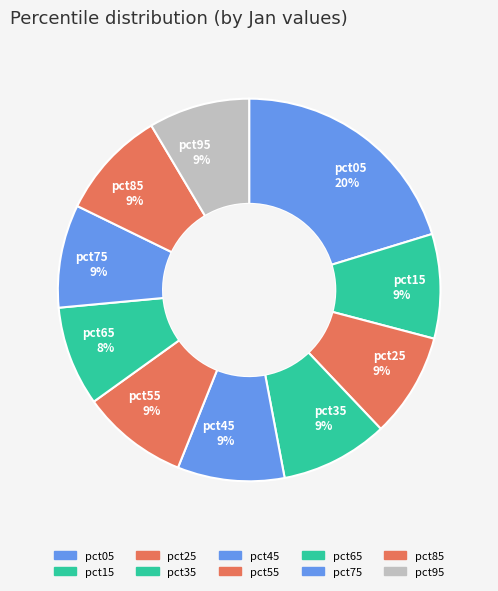

Is it true that pct25 is 9% of the pie?

True